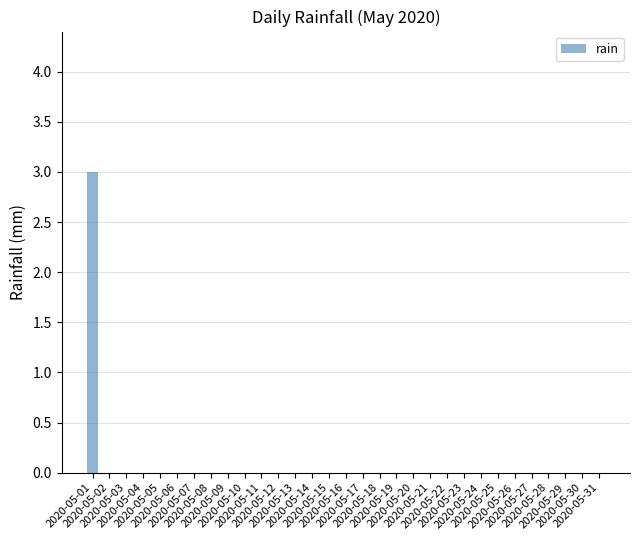

Count the values in the range 0 to 1.

30